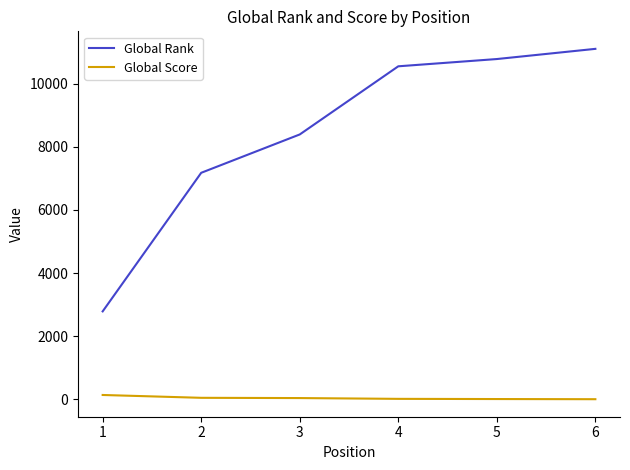

What is the average value of the Global Score series?

39